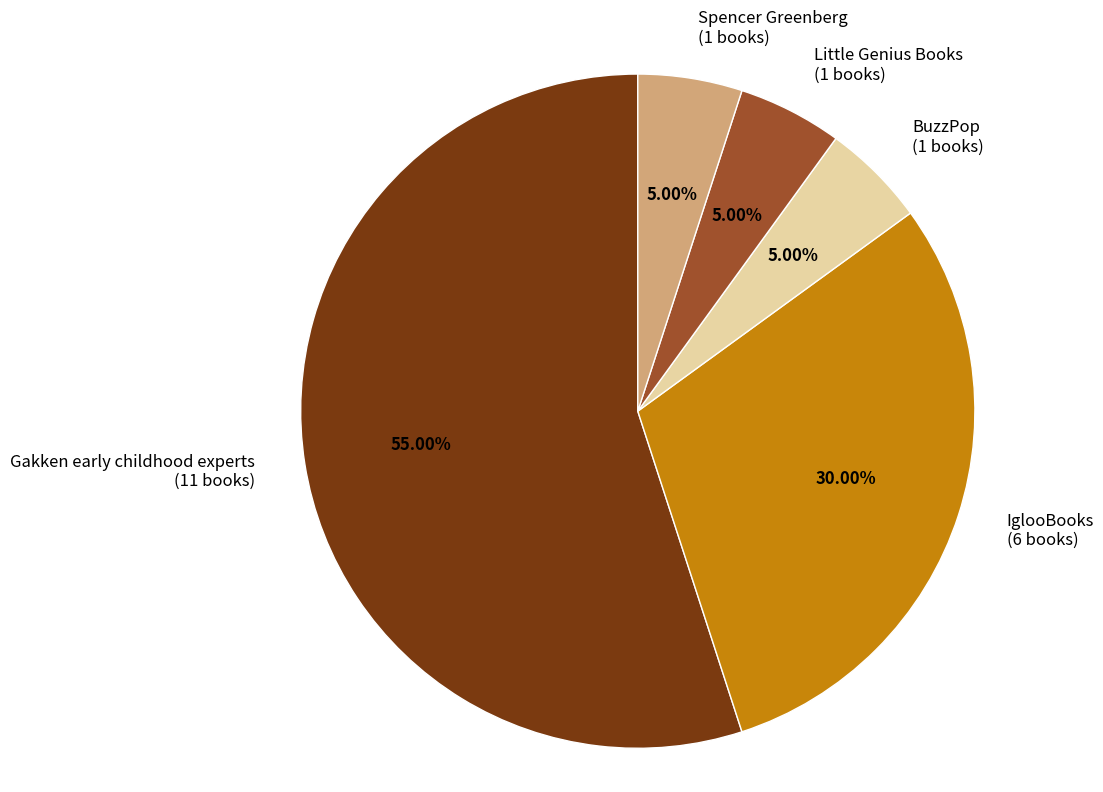

Does BuzzPop account for over 50% of the chart?

No